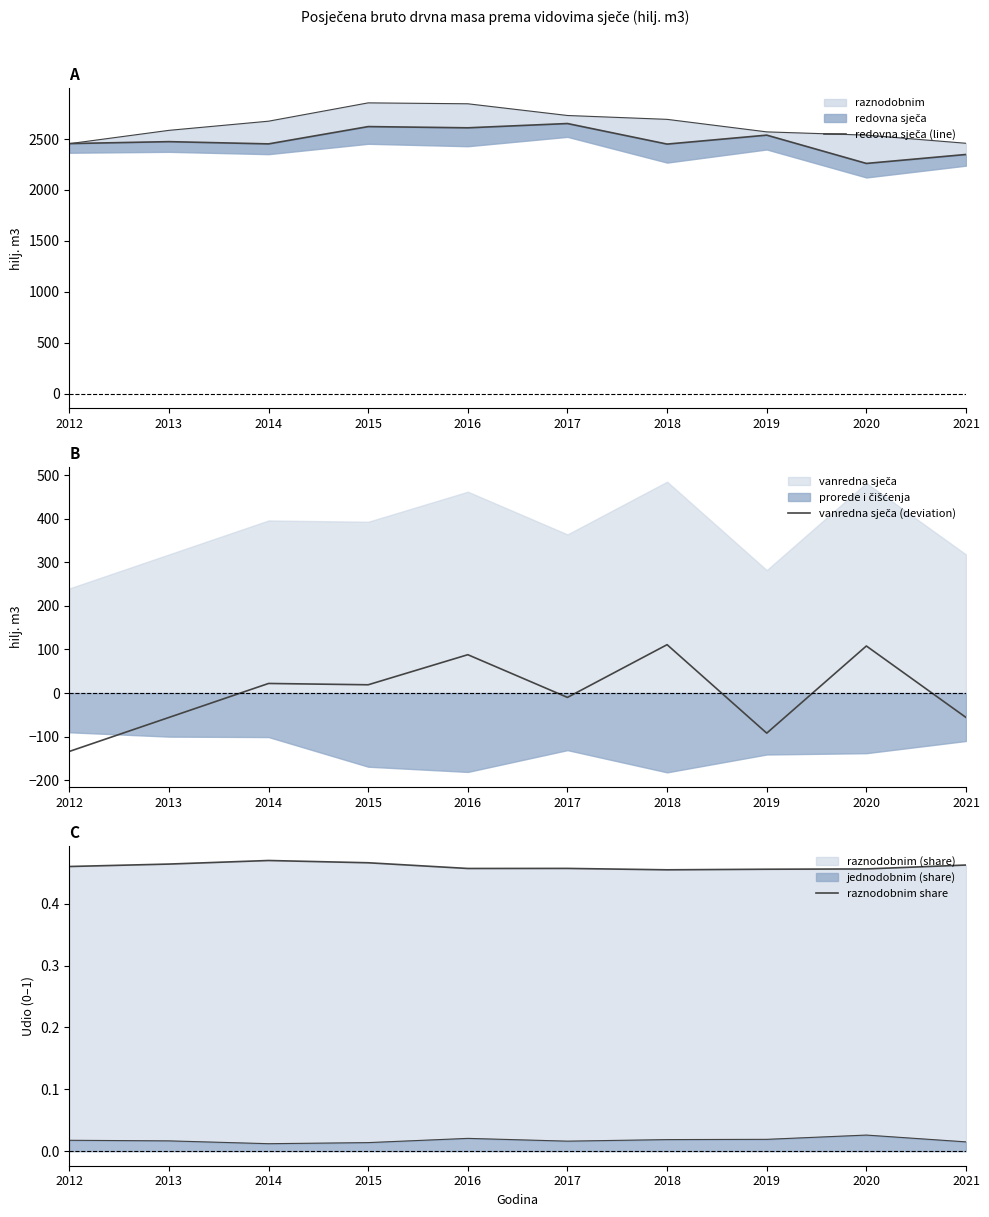

What is the value of the raznodobnim share point at the 8th from the left?

0.5